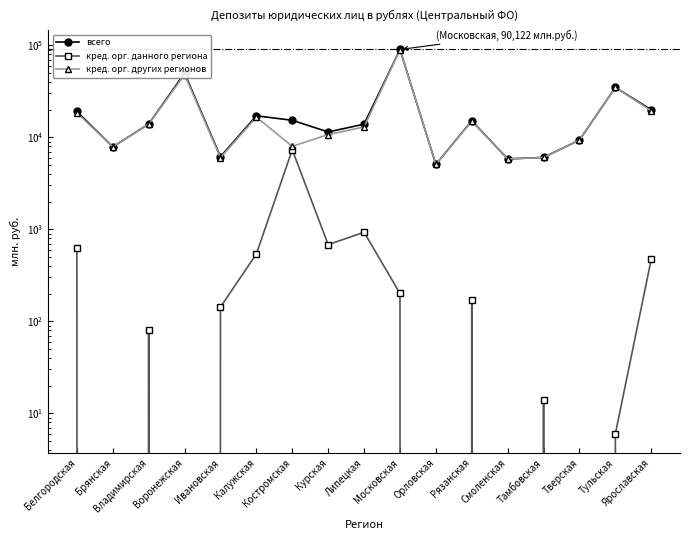

What is the maximum value shown in the chart?

90122